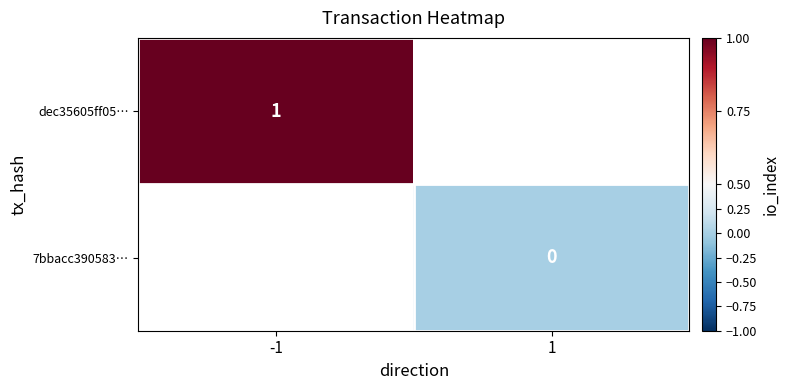

True or false: dec35605ff05… has a value of 1 at -1.

True